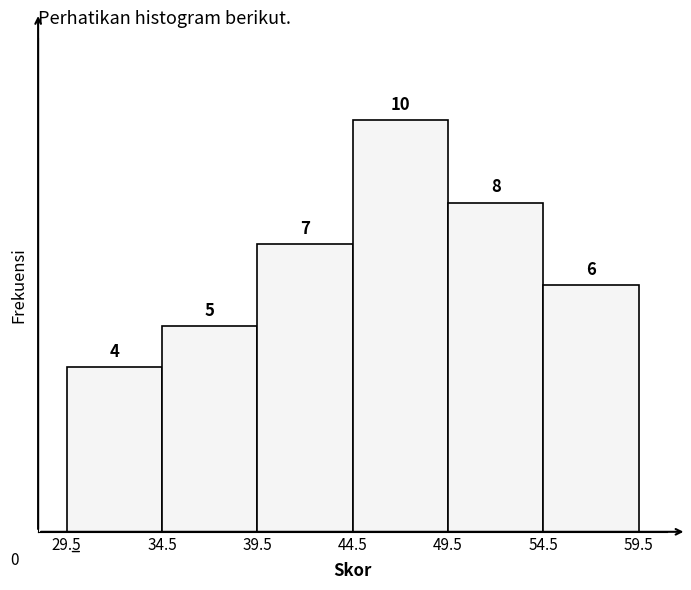

Reading left to right, list every bar in this chart as the range it spans on the x-axis followed by its height.

29.5 to 34.5: 4
34.5 to 39.5: 5
39.5 to 44.5: 7
44.5 to 49.5: 10
49.5 to 54.5: 8
54.5 to 59.5: 6